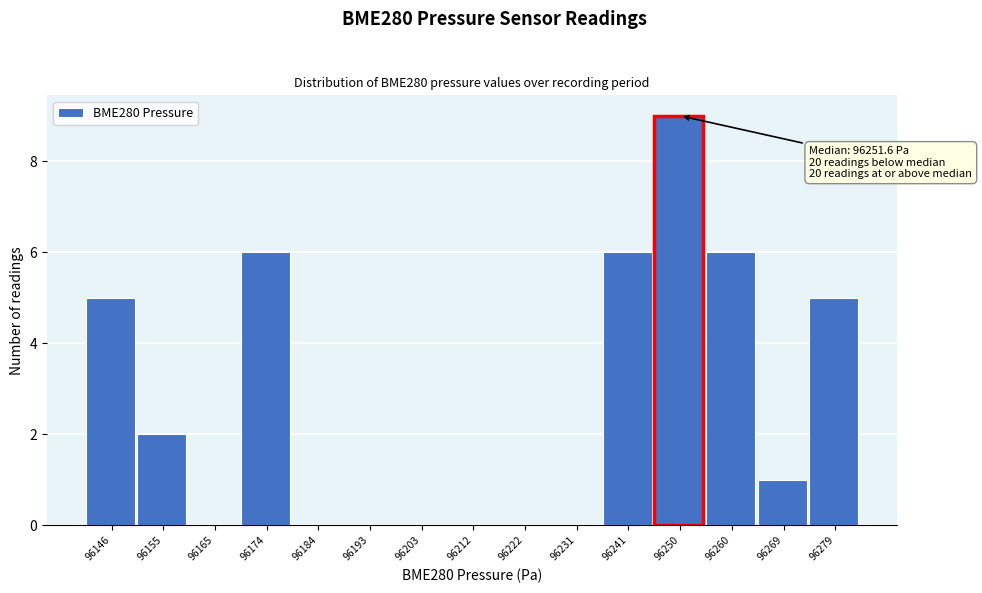

Reading left to right, list all the values displayed in this chart.

96146=5	96155=2	96165=0	96174=6	96184=0	96193=0	96203=0	96212=0	96222=0	96231=0	96241=6	96250=9	96260=6	96269=1	96279=5